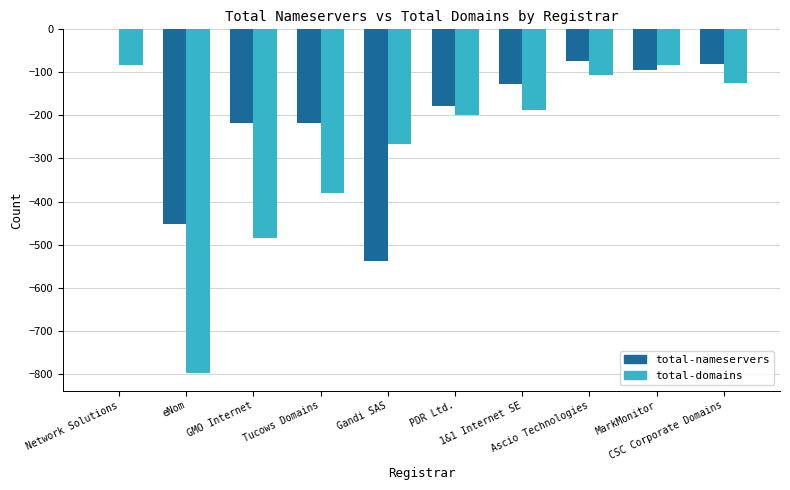

Where does the total-domains series first go above -187?

Network Solutions